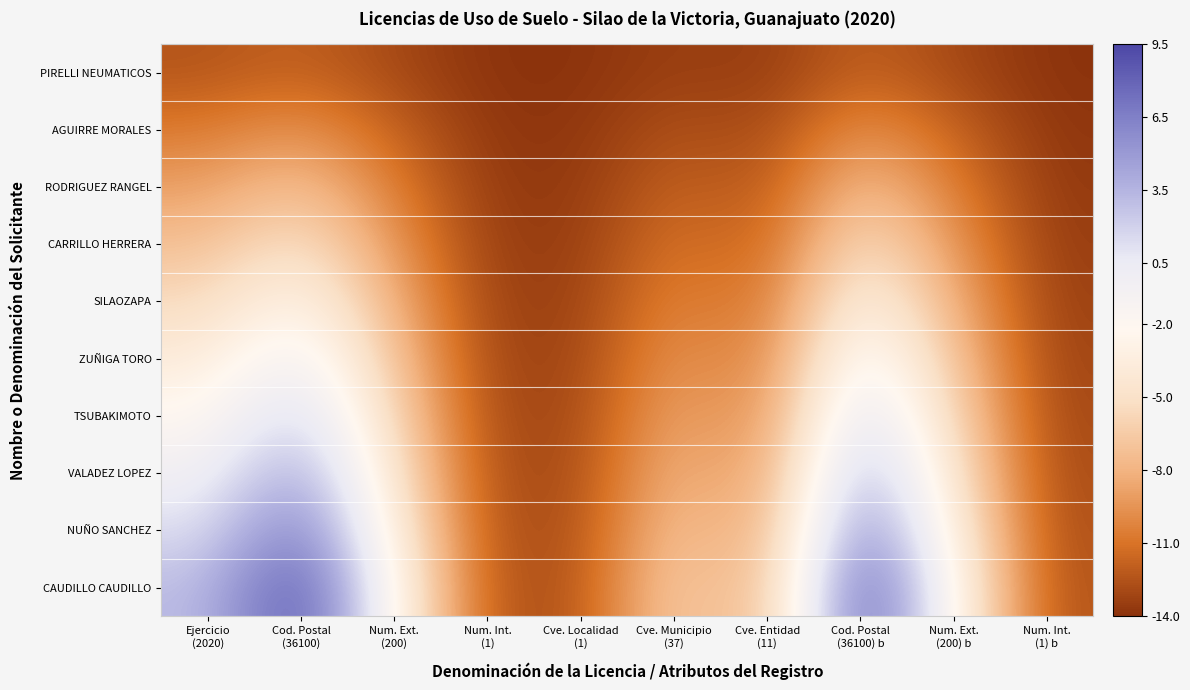

At how many categories does at least one series exceed 6?

2